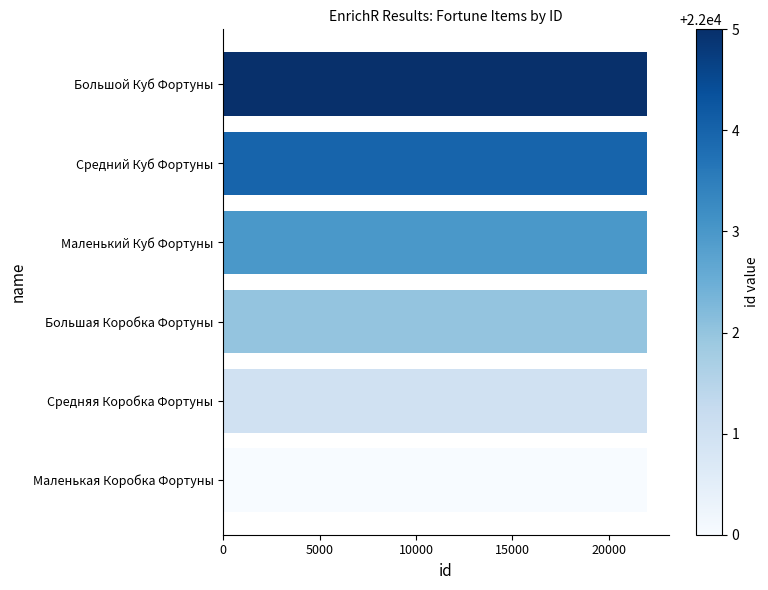

How many bars are there in total?

6